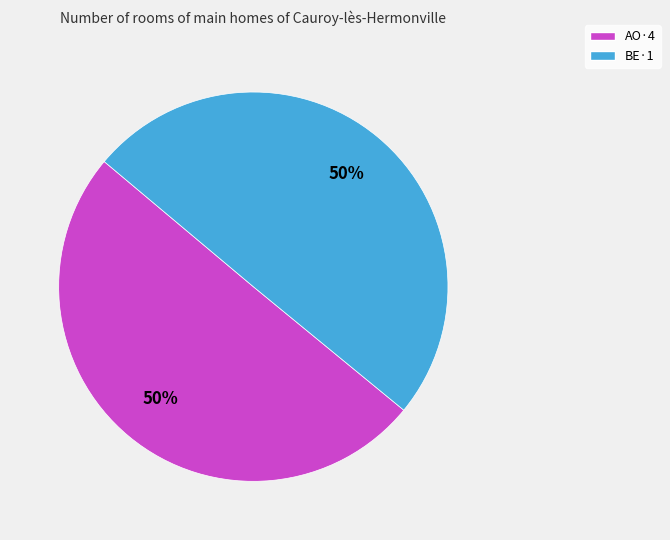

The AO·4 slice represents 64% of the pie. True or false?

False